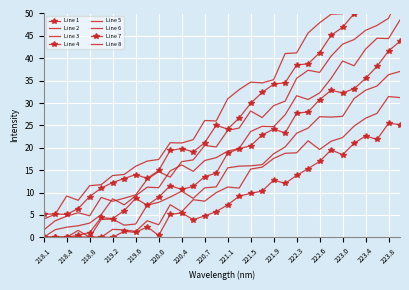

What is the difference between the values at 221.6902 and 223.2172?

18.2